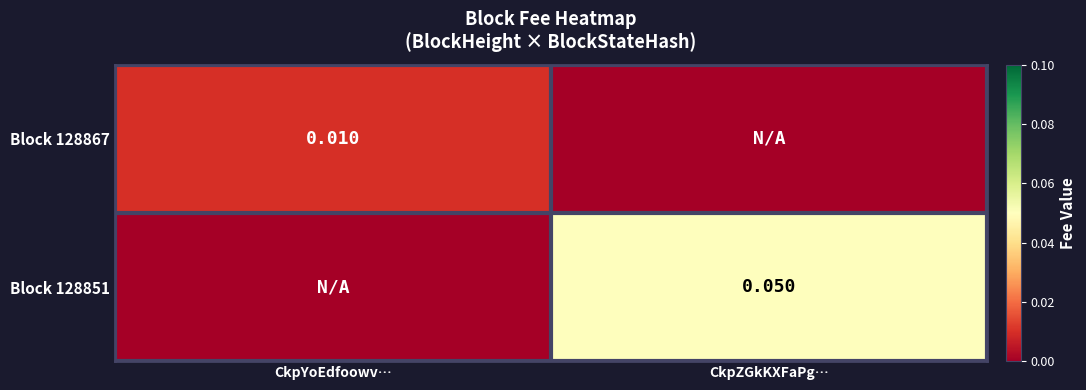

How many data points in Block 128867 are above 0?

1